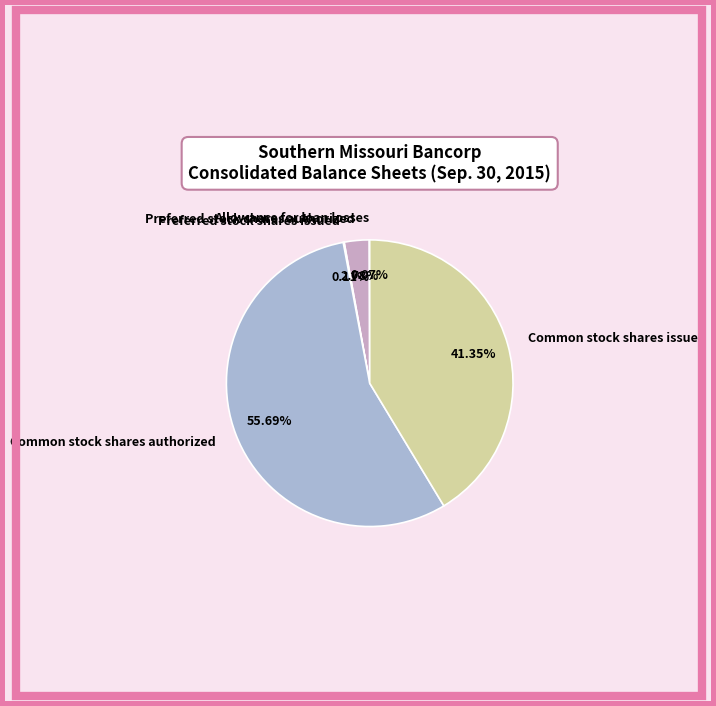

Does any single category account for the majority?

Yes